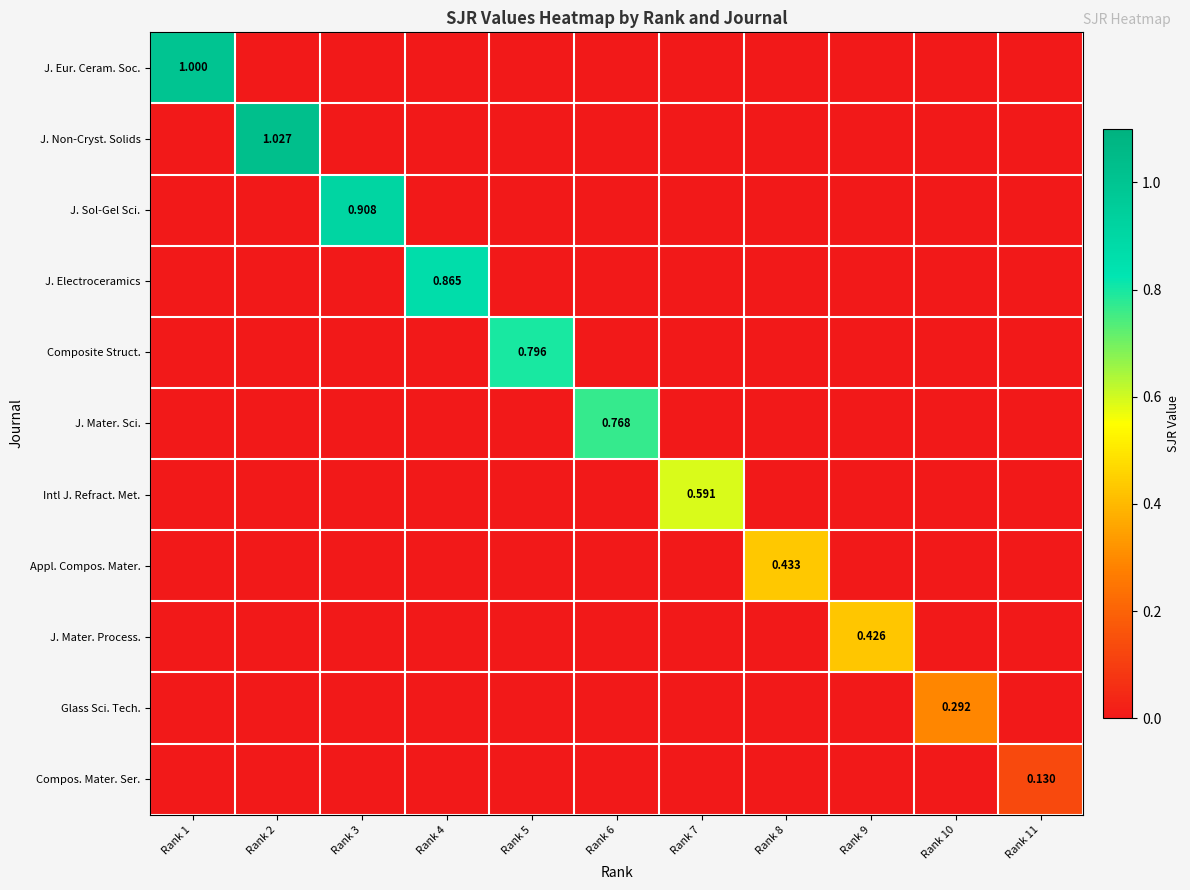

Which series changed the most between Rank 1 and Rank 10?

J. Eur. Ceram. Soc.